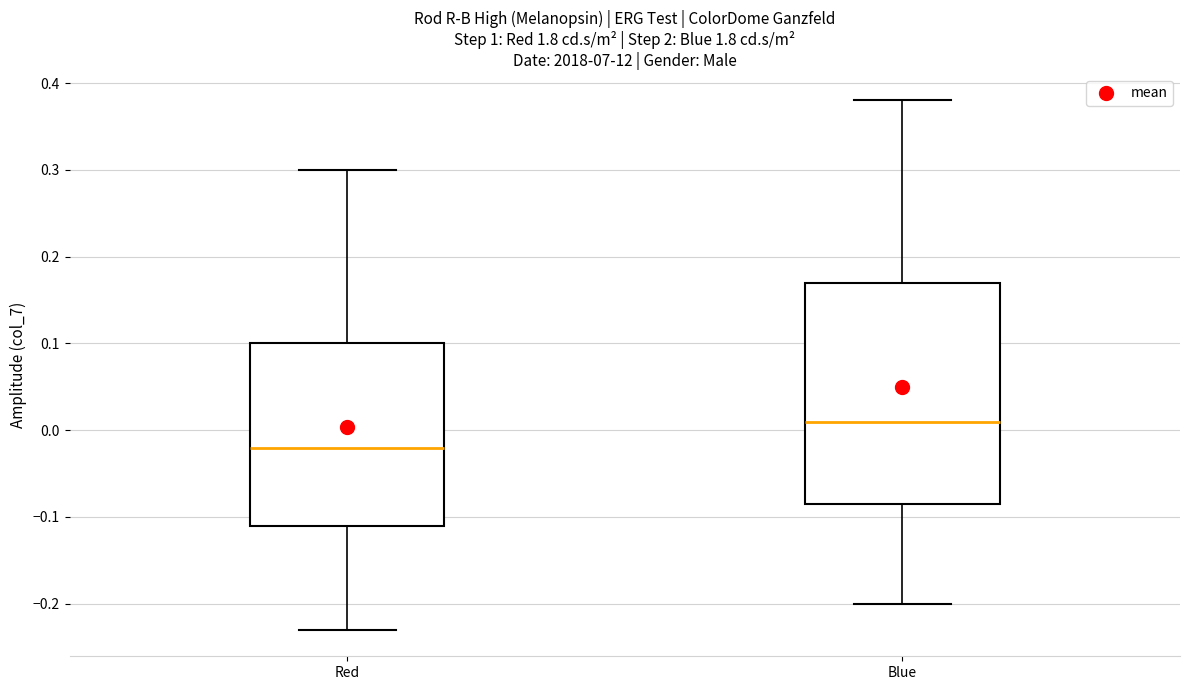

Reading left to right, read every box against the y-axis: the position of its median line, the range the box covers, and the ends of its whiskers. The values are not printed on the chart, so give them approximately, as read against the axis.

Red: median -0.02, box -0.11 to 0.10, whiskers -0.23 to 0.30
Blue: median 0.01, box -0.08 to 0.17, whiskers -0.20 to 0.38